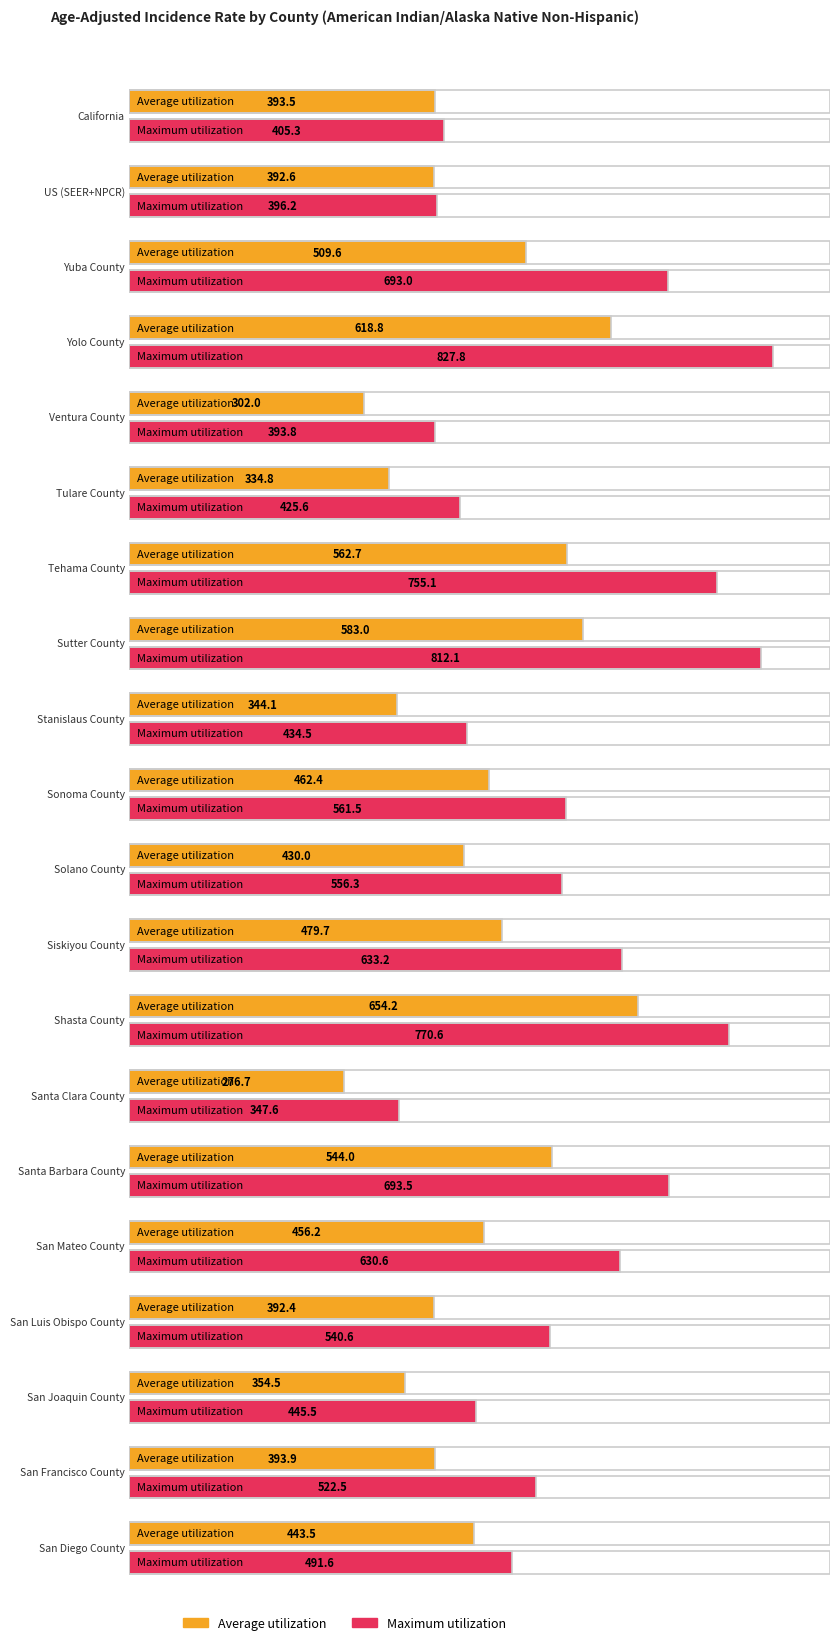

At which category is the sum across all series the highest?

Yolo County